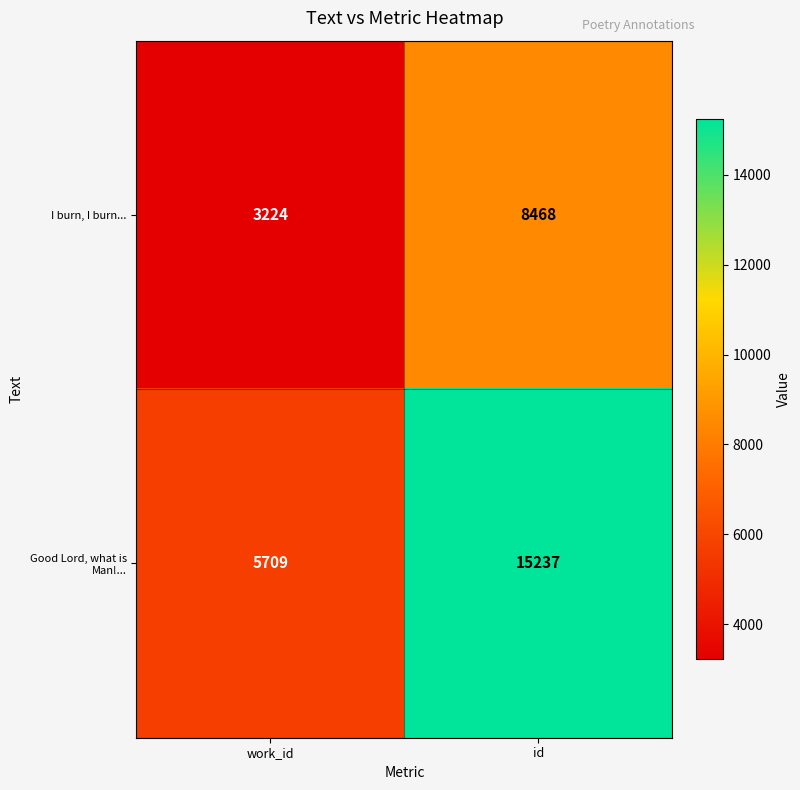

Reading left to right, what are all the values shown in this chart?

I burn, I burn...: work_id=3224	id=8468
Good Lord, what is Man!...: work_id=5709	id=15237